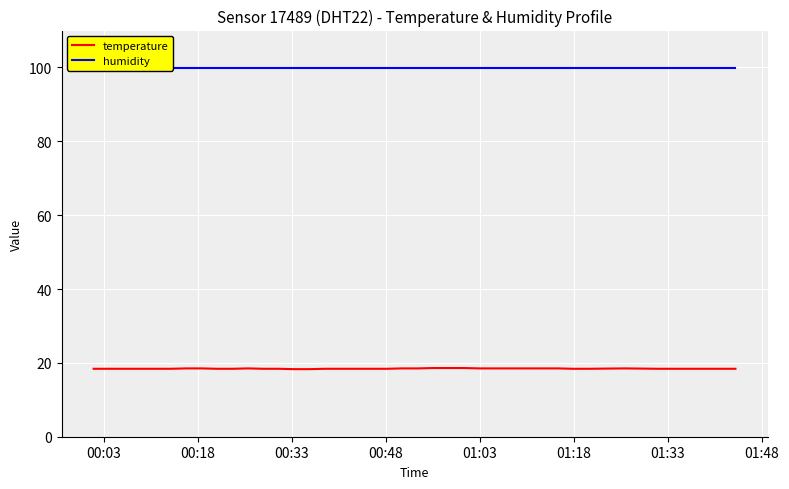

Reading left to right, extract all data points from this chart.

temperature: 18.4	18.4	18.4	18.4	18.4	18.4	18.5	18.5	18.4	18.4	18.5	18.4	18.4	18.3	18.3	18.4	18.4	18.4	18.4	18.4	18.5	18.5	18.6	18.6	18.6	18.5	18.5	18.5	18.5	18.5	18.5	18.4	18.4	18.5	18.4	18.4	18.4	18.4	18.4	18.4
humidity: 99.9	99.9	99.9	99.9	99.9	99.9	99.9	99.9	99.9	99.9	99.9	99.9	99.9	99.9	99.9	99.9	99.9	99.9	99.9	99.9	99.9	99.9	99.9	99.9	99.9	99.9	99.9	99.9	99.9	99.9	99.9	99.9	99.9	99.9	99.9	99.9	99.9	99.9	99.9	99.9